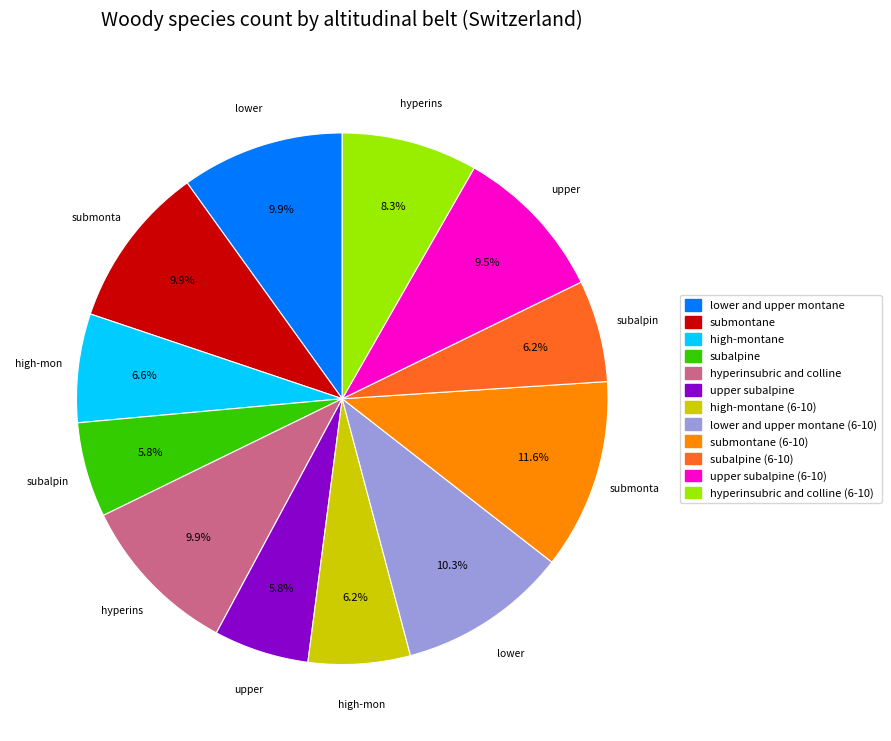

To the nearest percent, what is the difference between the hyperinsubric and colline and submontane (6-10) slice percentages?

2%